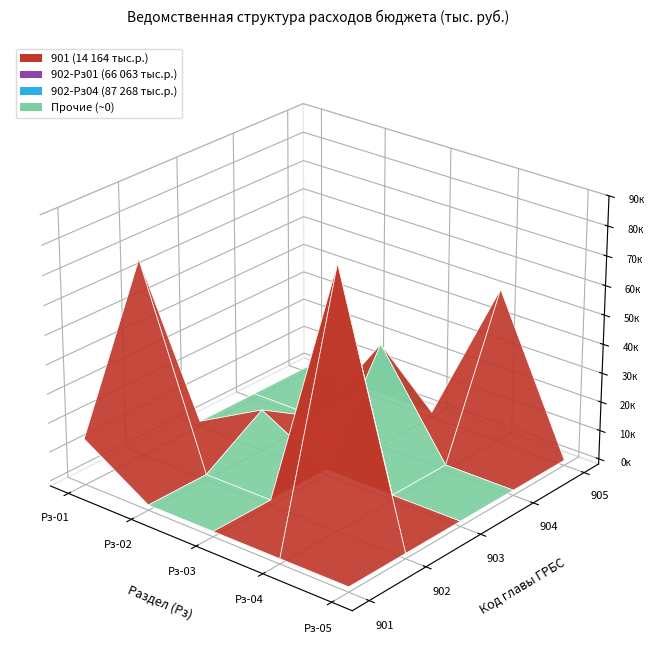

Reading left to right, what are all the values shown in this chart?

901: 14164.5	0.0	0.0	0.0	0.0
902: 66062.7	0.0	0.0	87268.4	0.0
903: 0.0	12500.0	0.0	0.0	0.0
904: 0.0	0.0	34000.0	0.0	0.0
905: 0.0	0.0	0.0	51508.2	0.0